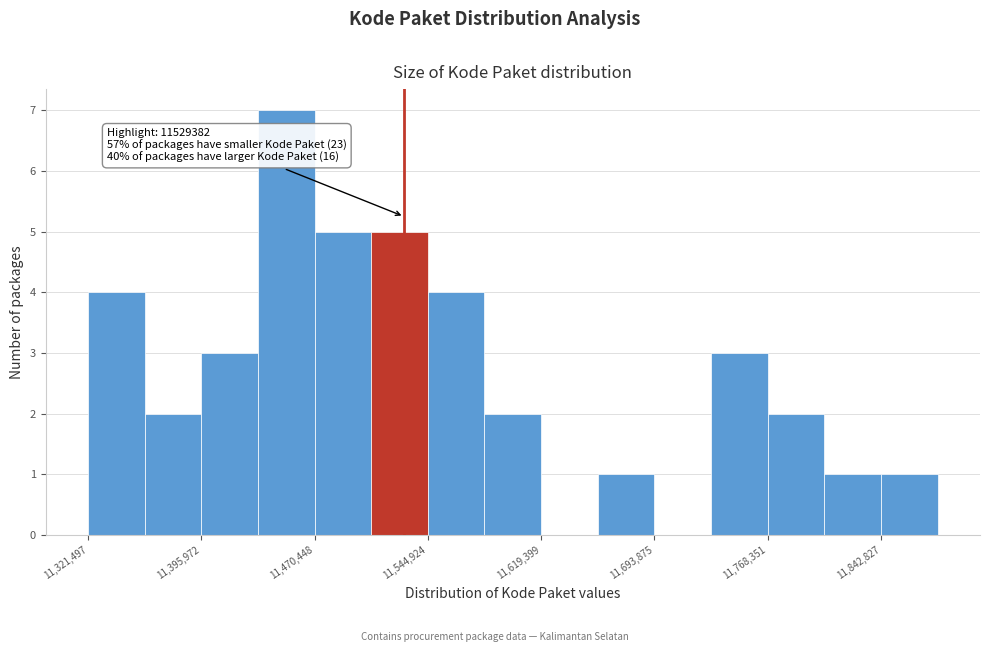

Around what value on the x-axis is the tallest bar? Give the approximate position of its centre, as read against the axis.

11450000